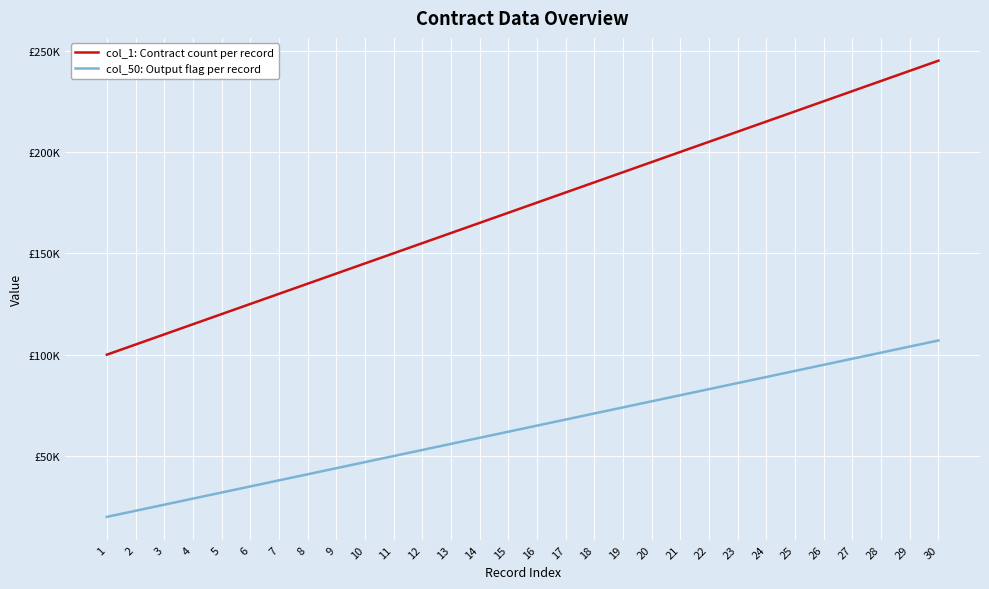

True or false: col_1: Contract count per record and col_50: Output flag per record cross at least once.

False